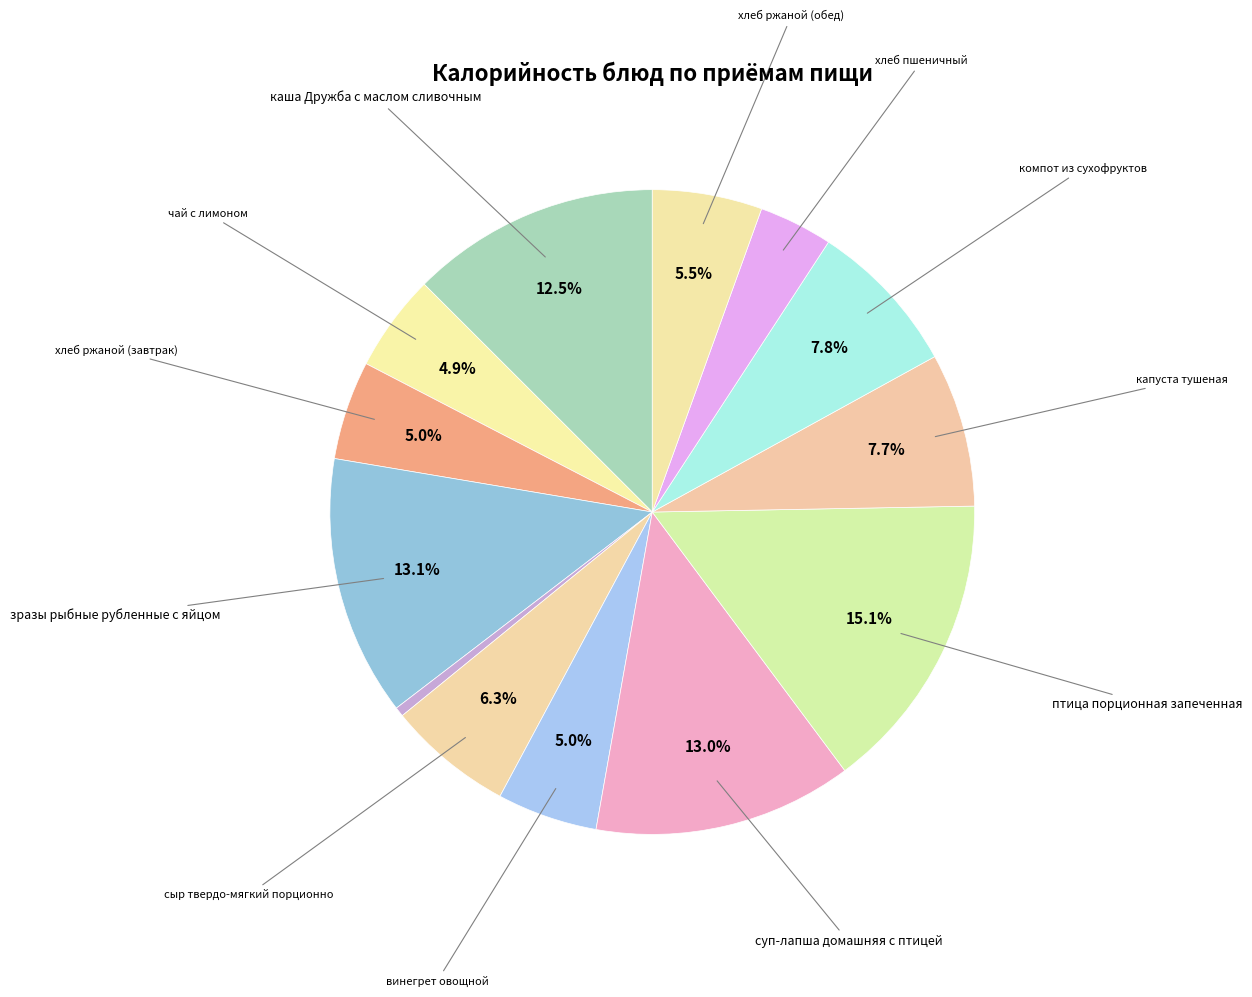

How many segments does this pie chart have?

13